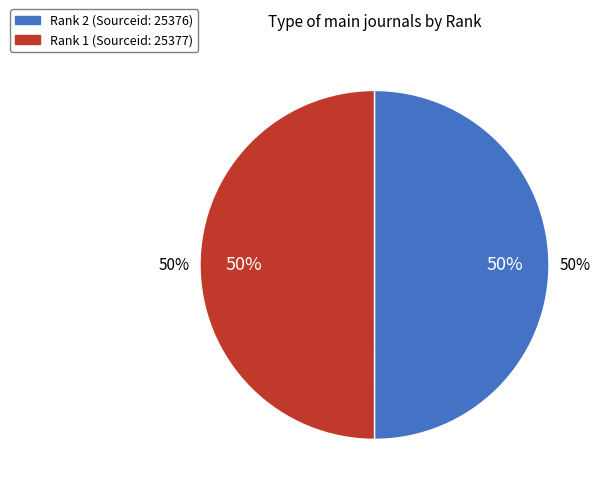

To the nearest percent, what percentage of the pie is 1?

50%